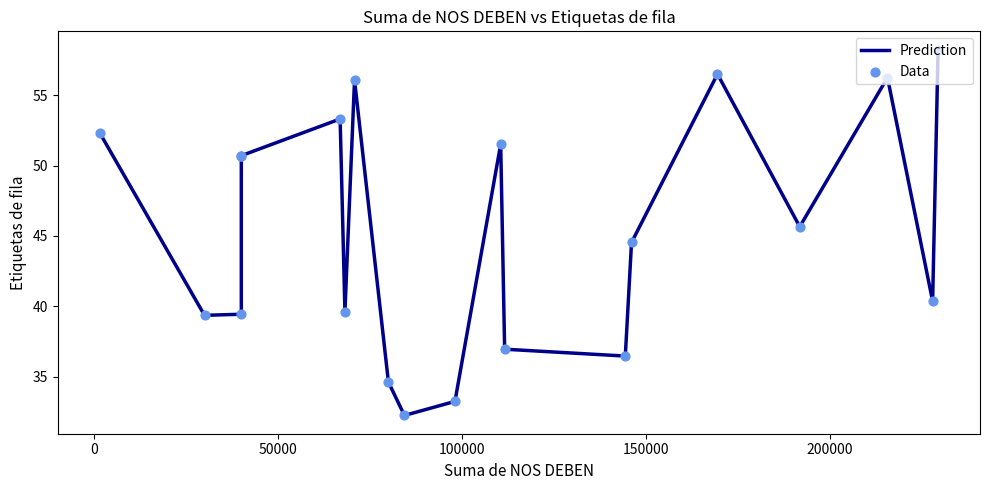

Which series has the widest spread of Y values?

Prediction